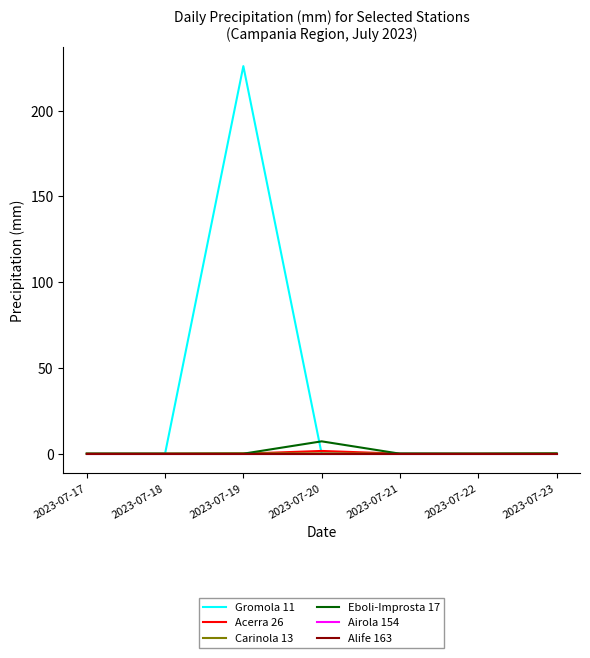

True or false: Acerra 26 has more than 1 interior local peaks.

False